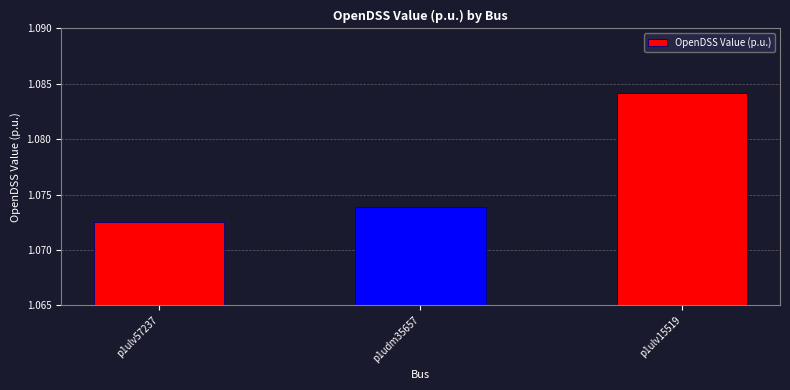

List the labels in order of value, smallest first.

p1ulv57237, p1udm35657, p1ulv15519